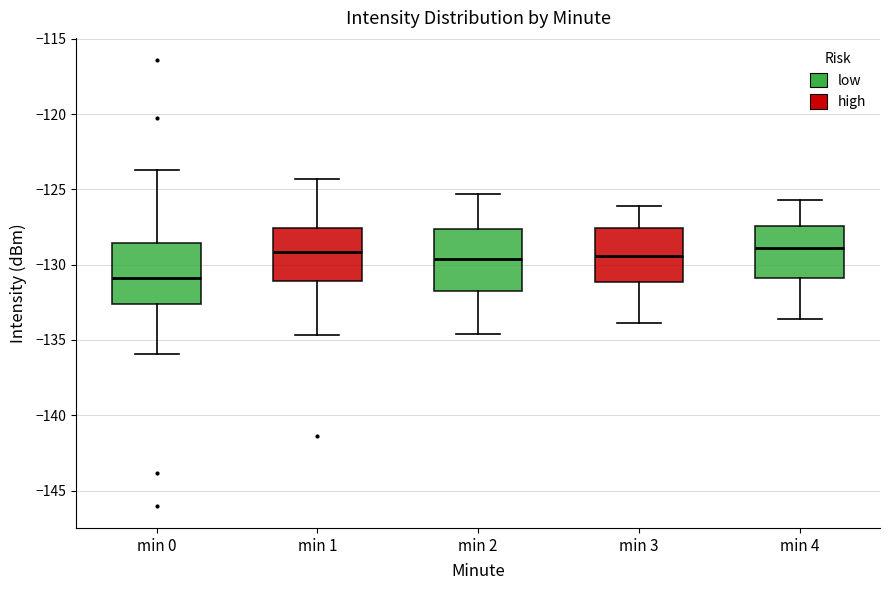

Reading left to right, read every box against the y-axis: the position of its median line, the range the box covers, and the ends of its whiskers. The values are not printed on the chart, so give them approximately, as read against the axis.

min 0: median -131.0, box -132.5 to -128.5, whiskers -136.0 to -123.5
min 1: median -129.0, box -131.0 to -127.5, whiskers -134.5 to -124.5
min 2: median -129.5, box -131.5 to -127.5, whiskers -134.5 to -125.5
min 3: median -129.5, box -131.0 to -127.5, whiskers -134.0 to -126.0
min 4: median -129.0, box -131.0 to -127.5, whiskers -133.5 to -125.5